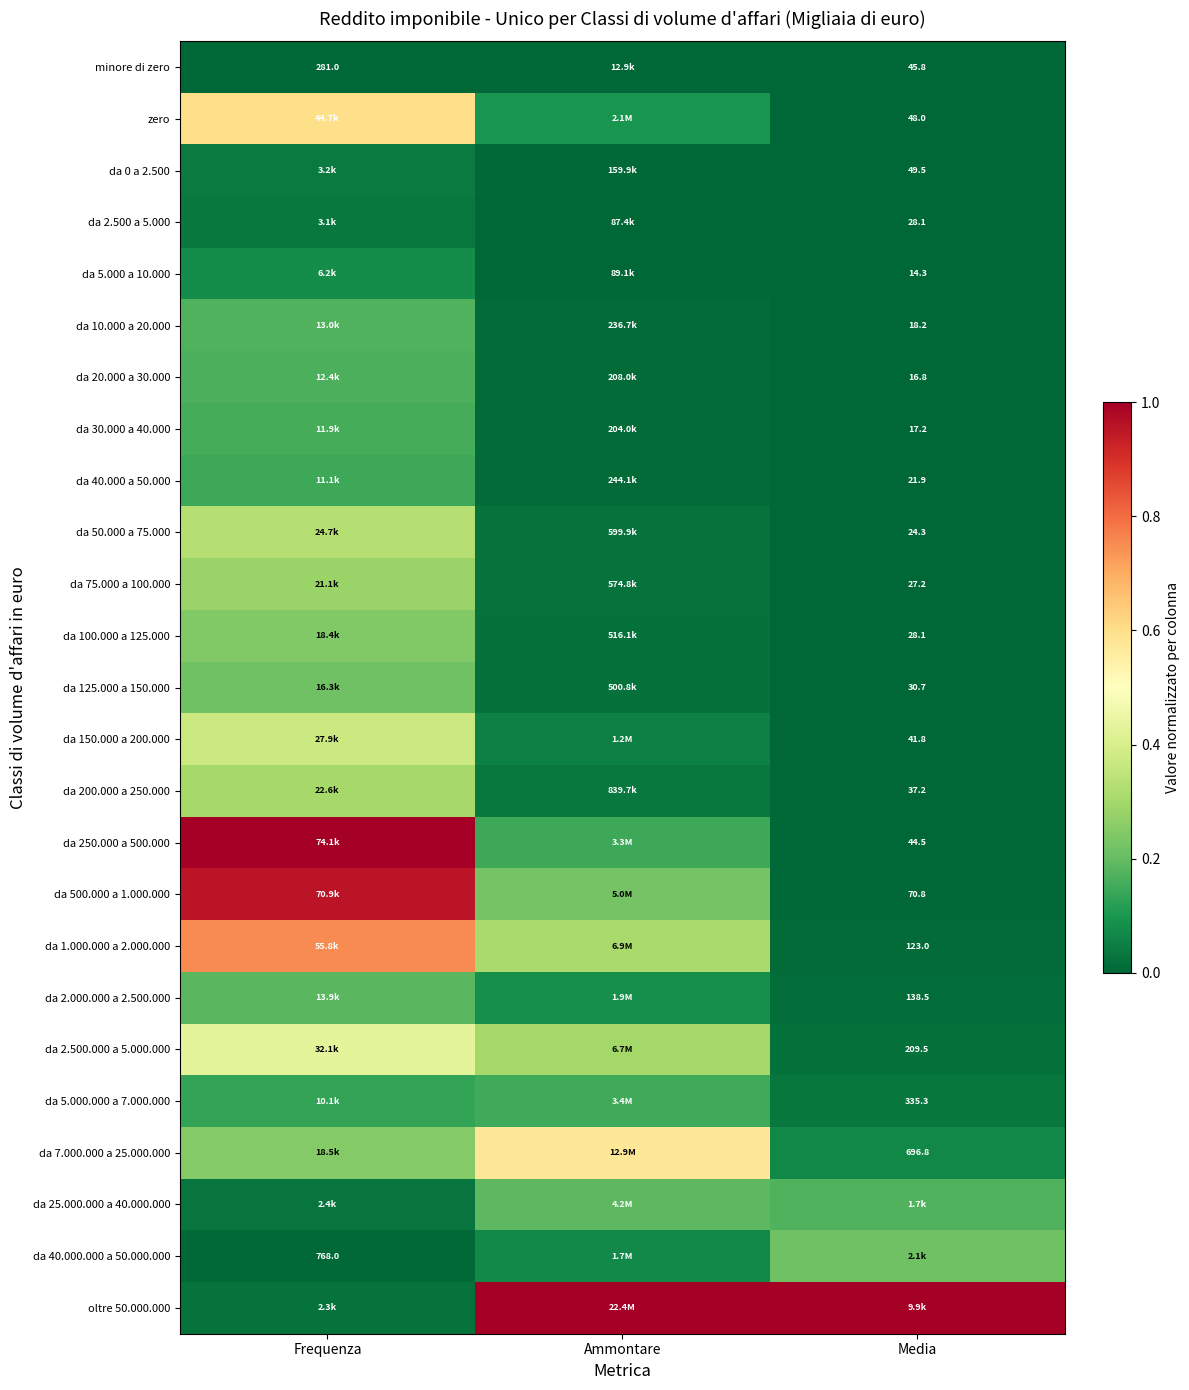

What is the greatest value displayed?

1.0